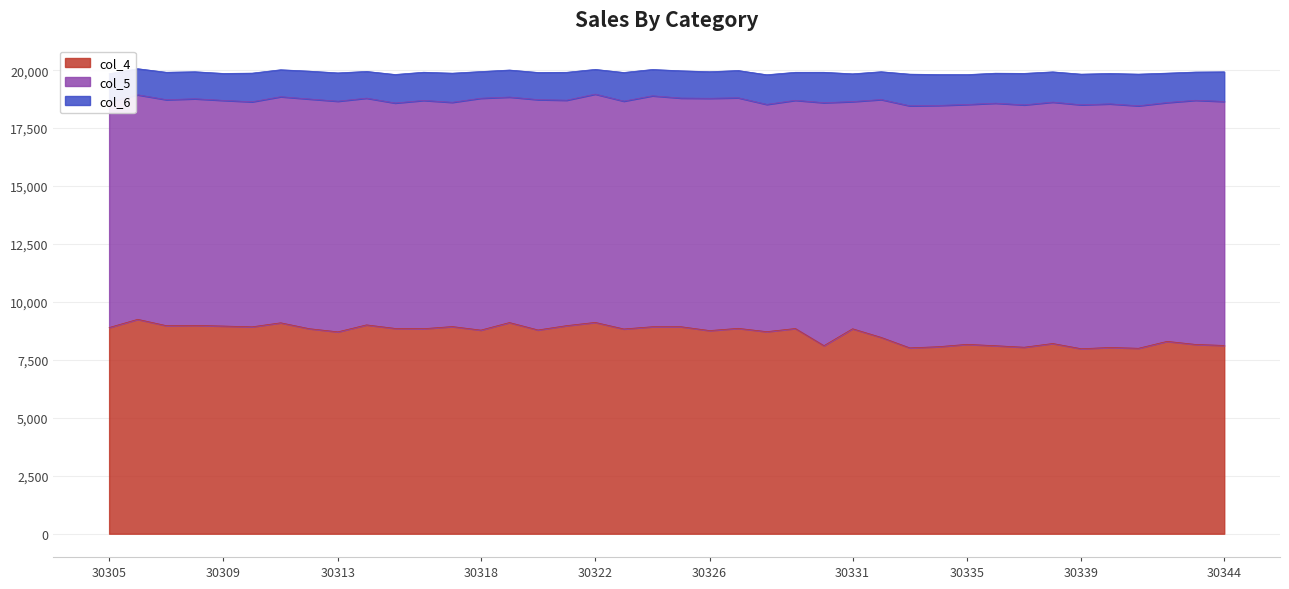

Where is col_6 nearest to the value 1216?

30316